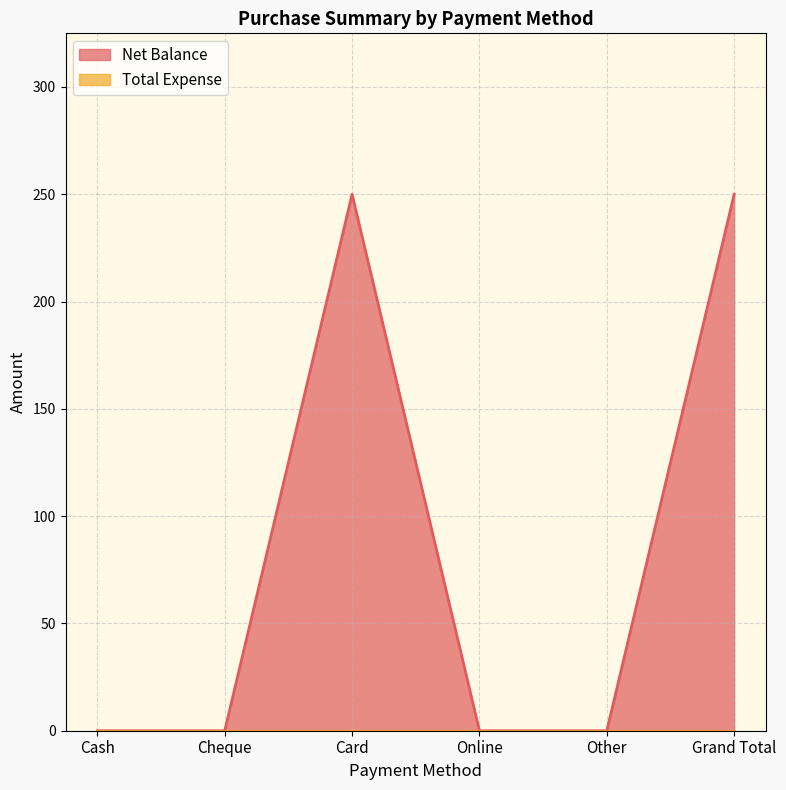

Does the chart display data point markers on the line(s)?

No